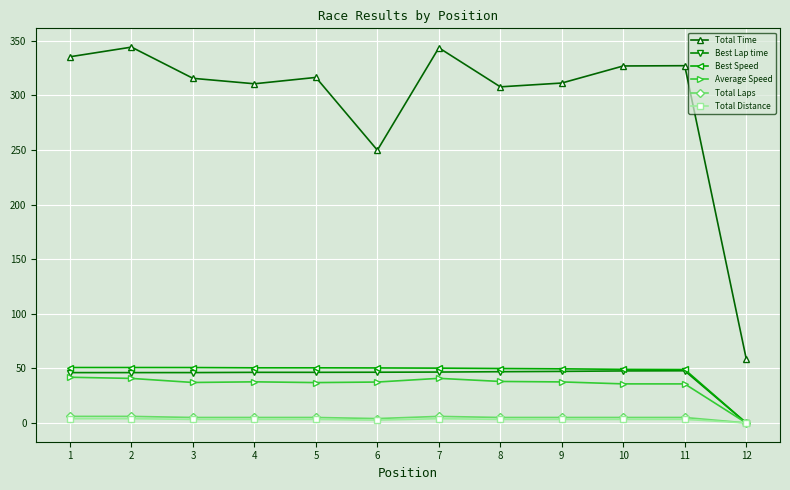

What is the maximum value shown in the chart?

344.3